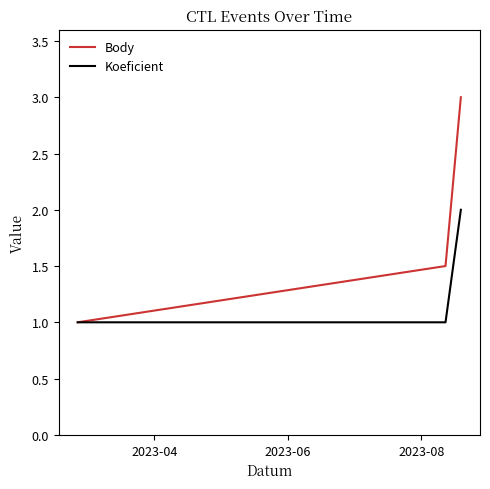

List the series in order of their overall mean, lowest first.

Koeficient, Body